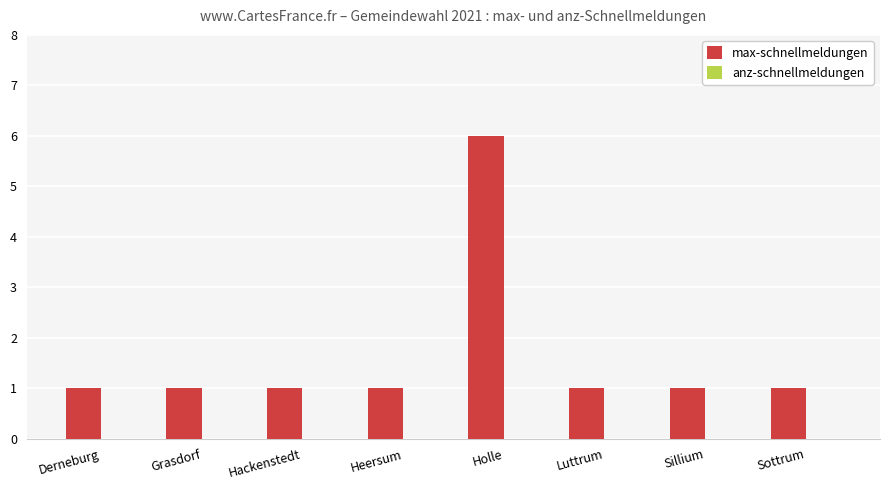

Which label corresponds to the largest value in the chart?

Holle